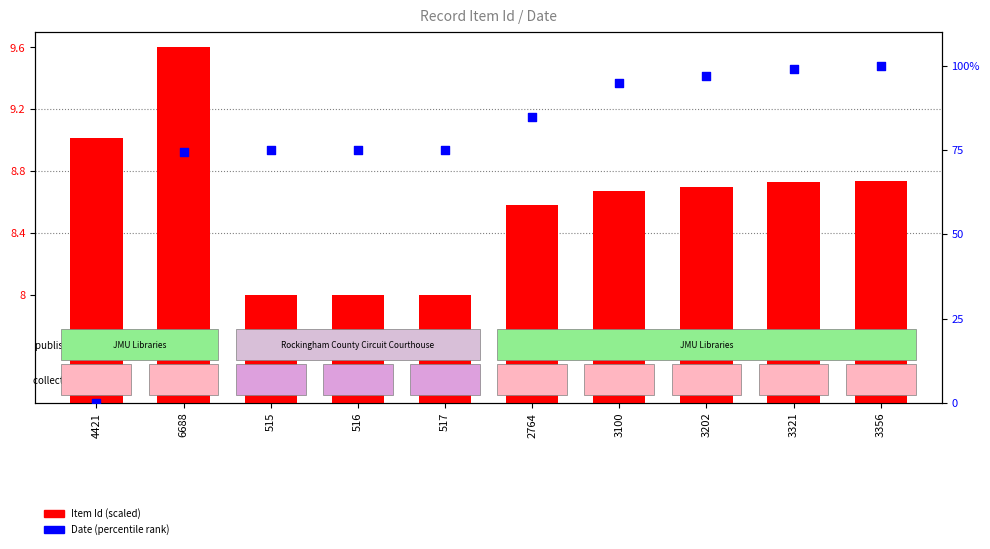

At how many categories does at least one series exceed 35?

9